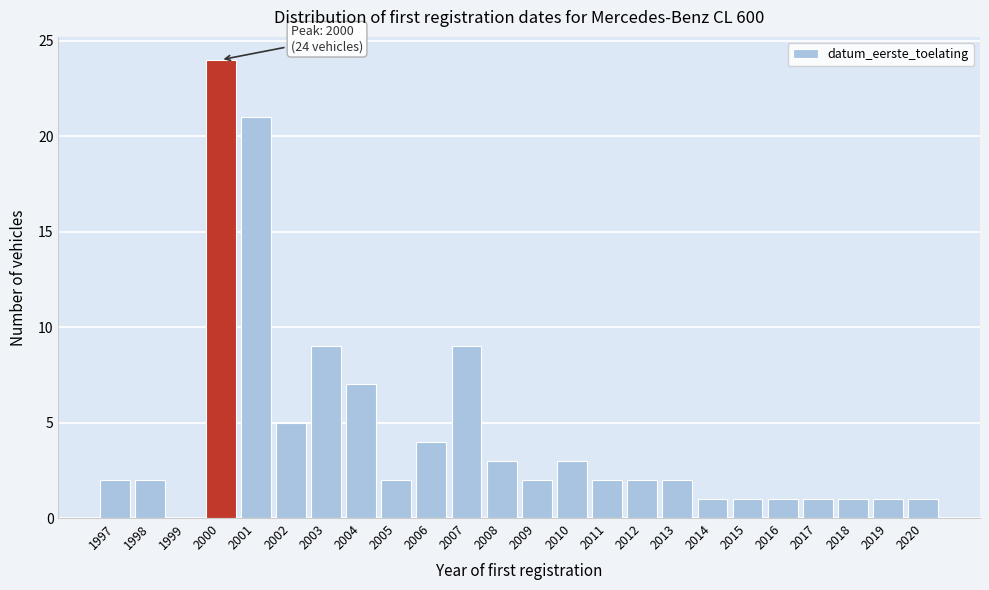

Which range on the x-axis has the tallest bar?

1999.5 to 2000.5